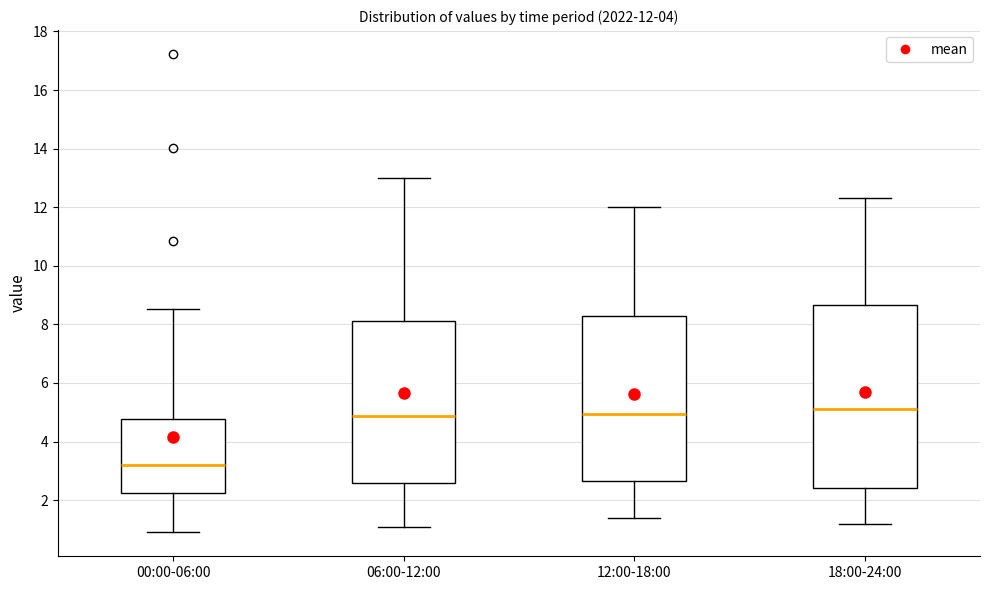

Which box has the lowest median line?

00:00-06:00